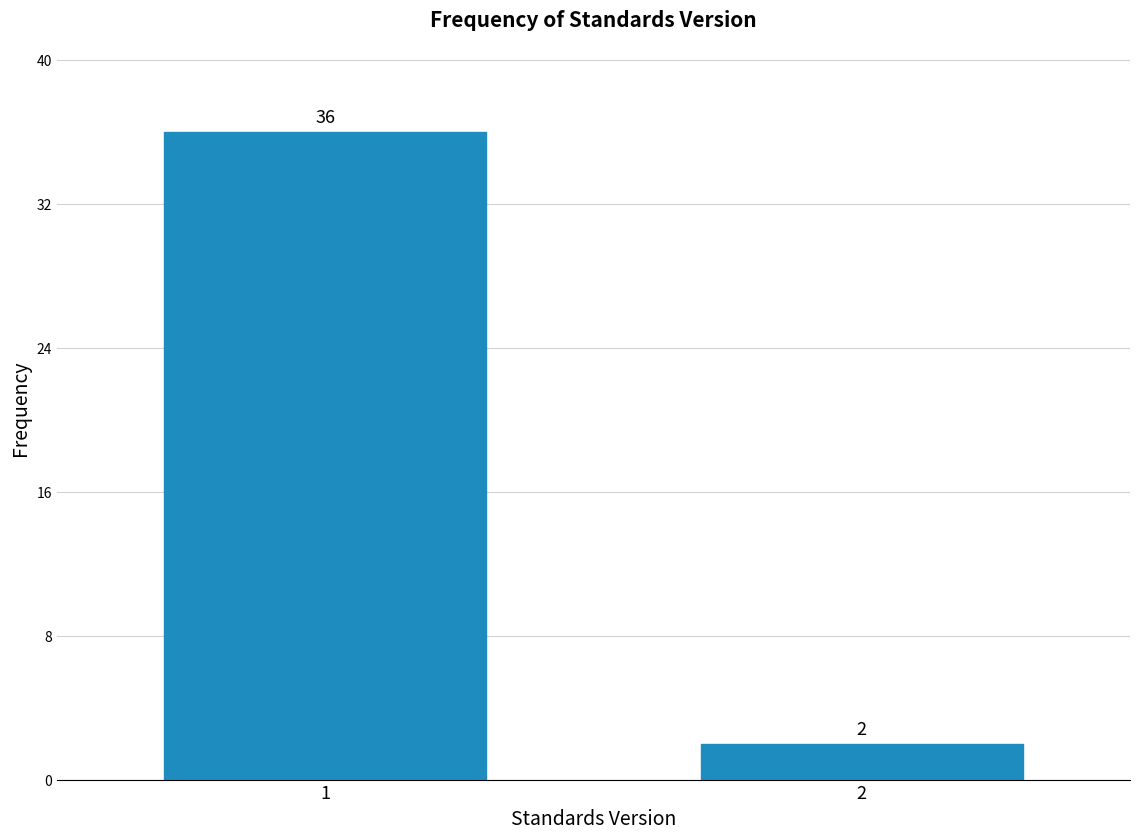

Reading left to right, what are all the values shown in this chart?

1=36	2=2